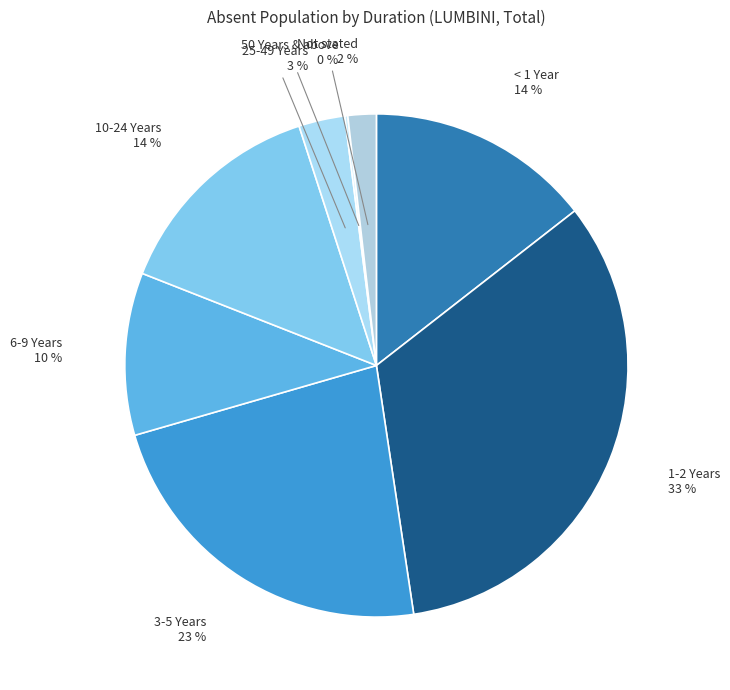

To the nearest percent, what is the difference between the largest and smallest slice percentages?

33%